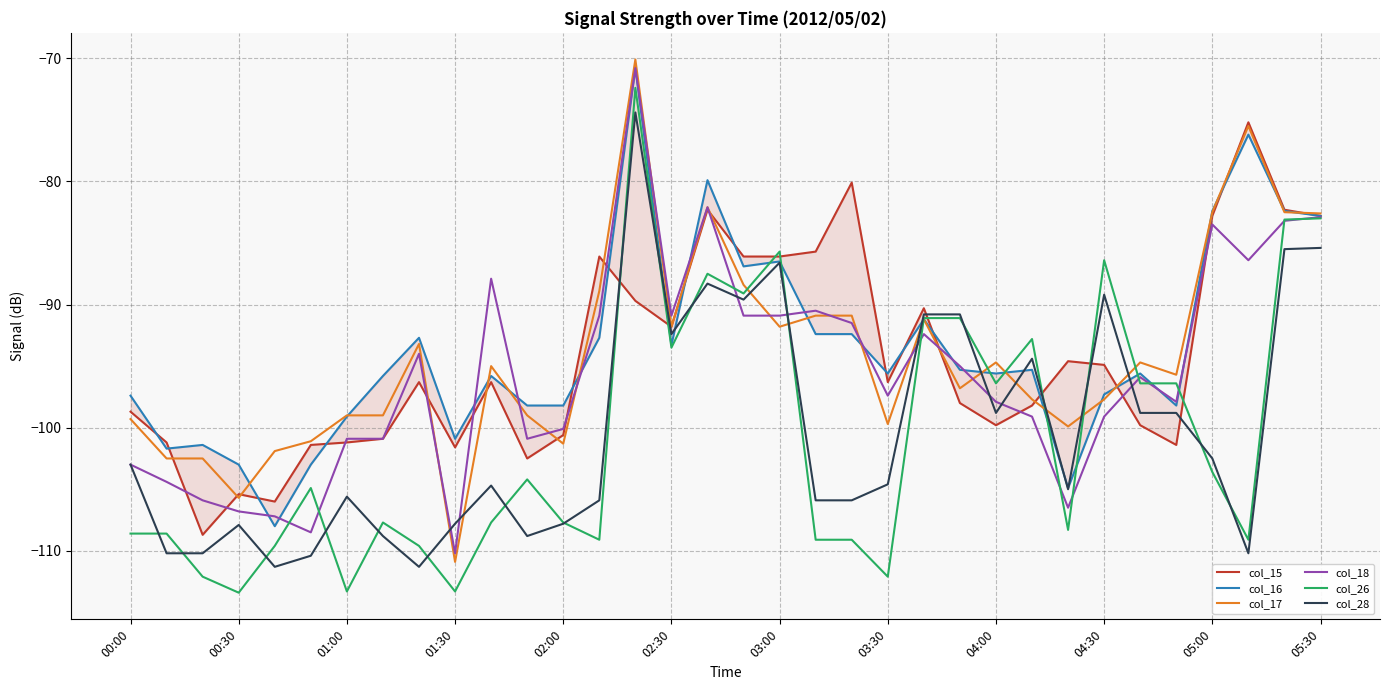

What position from the right is 31?

3